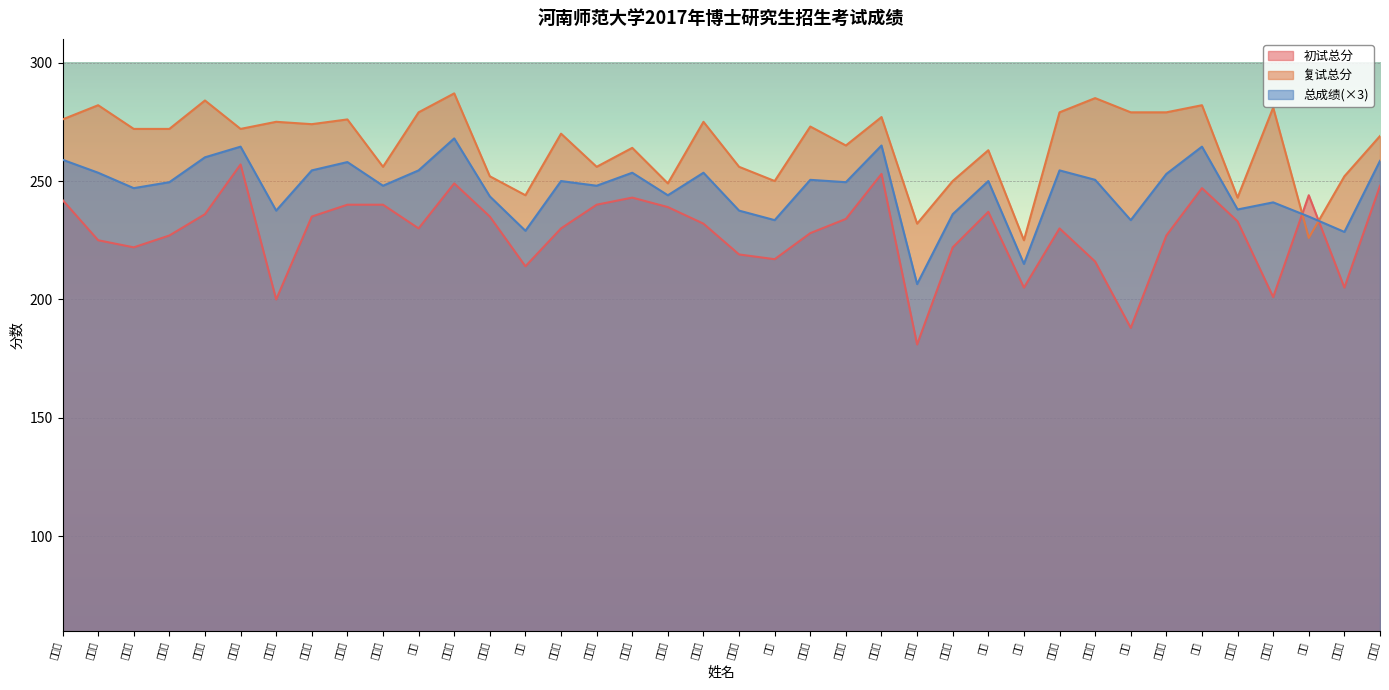

Which series has the largest range (max minus min)?

初试总分